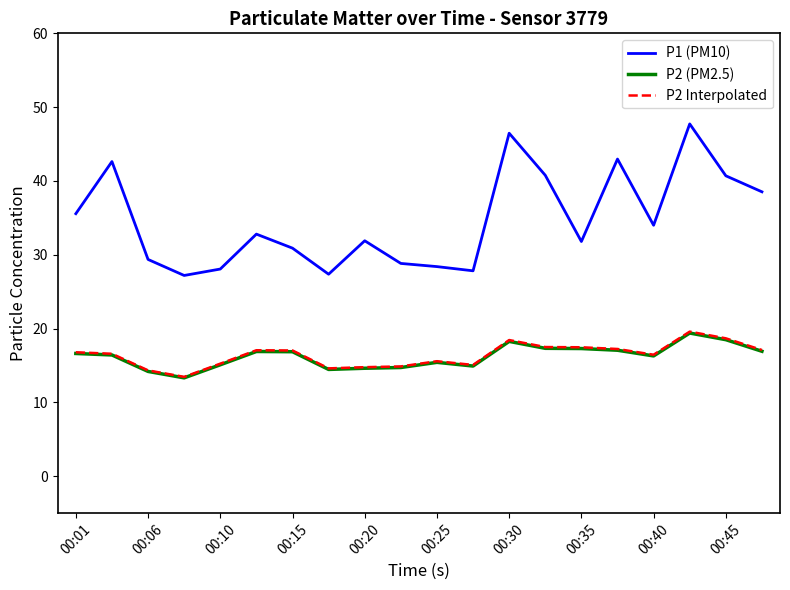

Which series has the widest spread of values?

P1 (PM10)